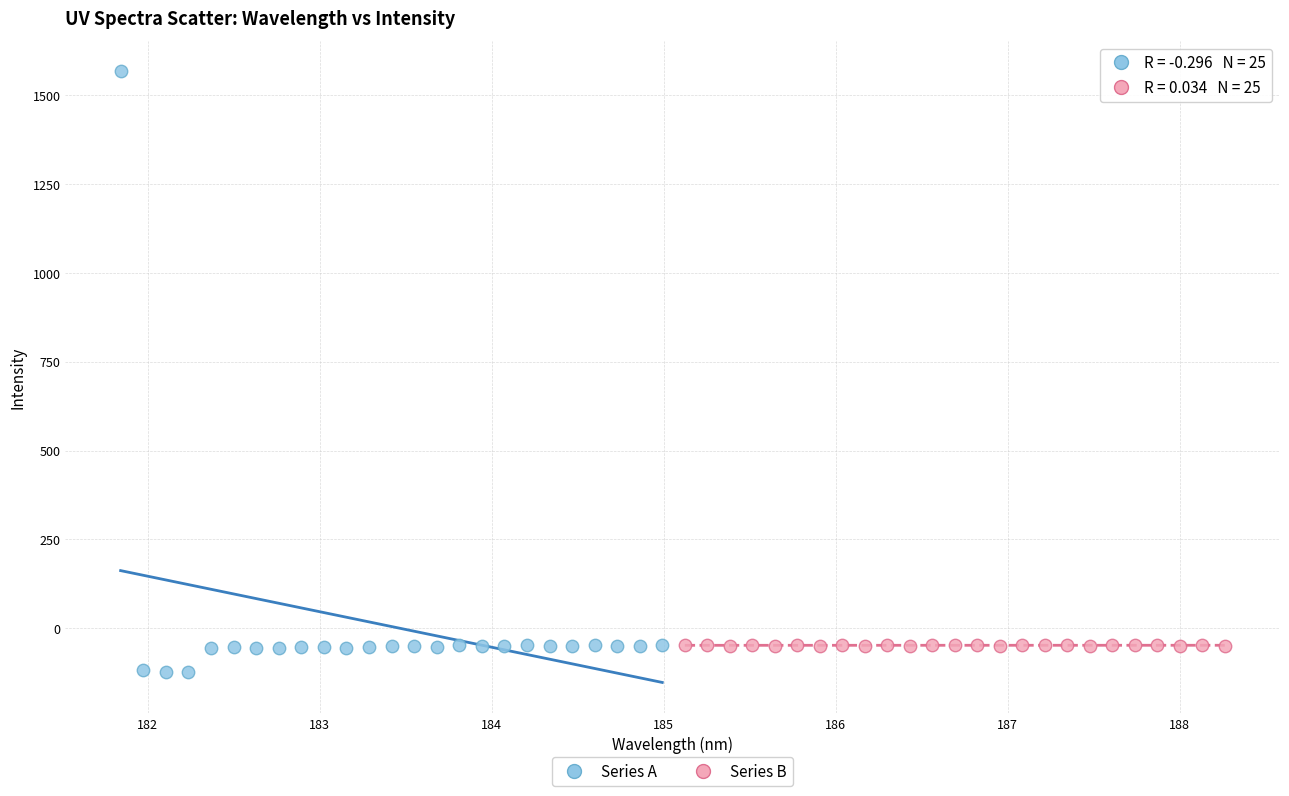

Which series has the widest spread of Y values?

Series A